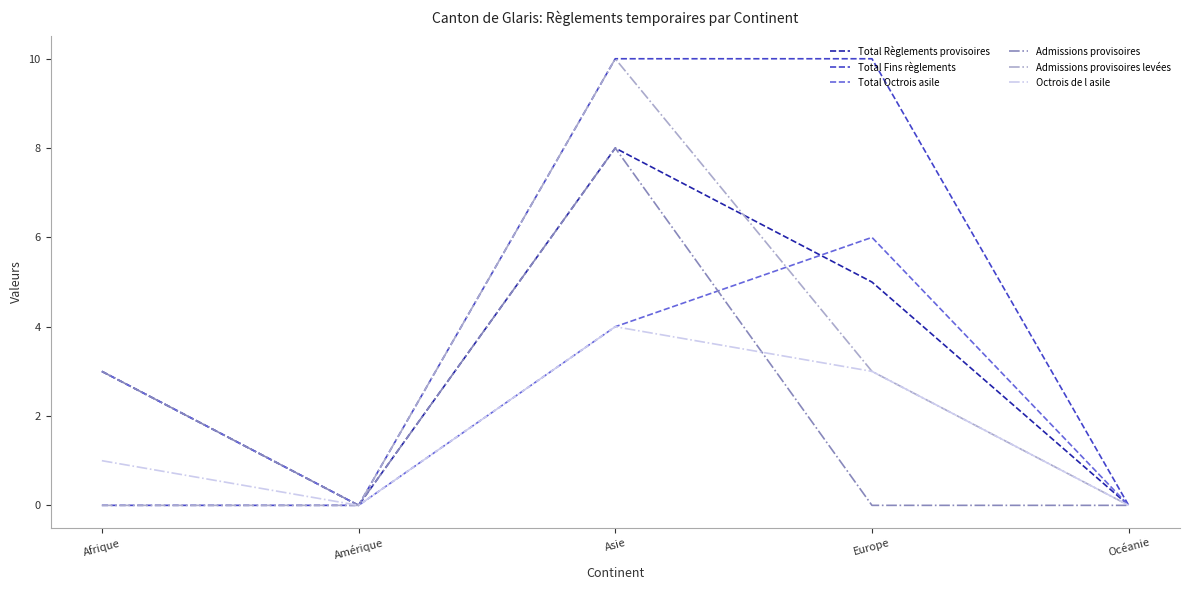

The value of Total Octrois asile at Amérique is 0. True or false?

True